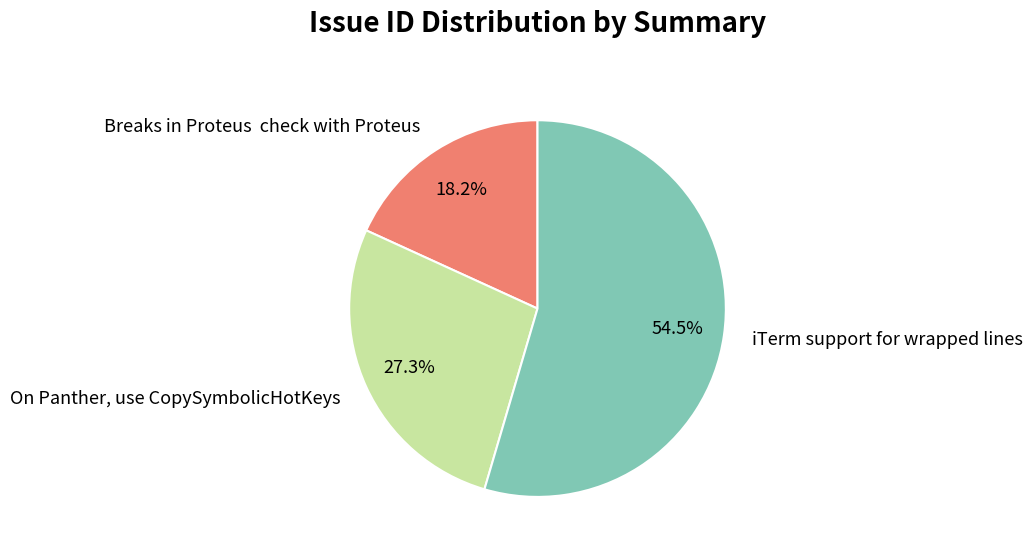

What portion of the pie excludes Breaks in Proteus check with Proteus?

81.8%